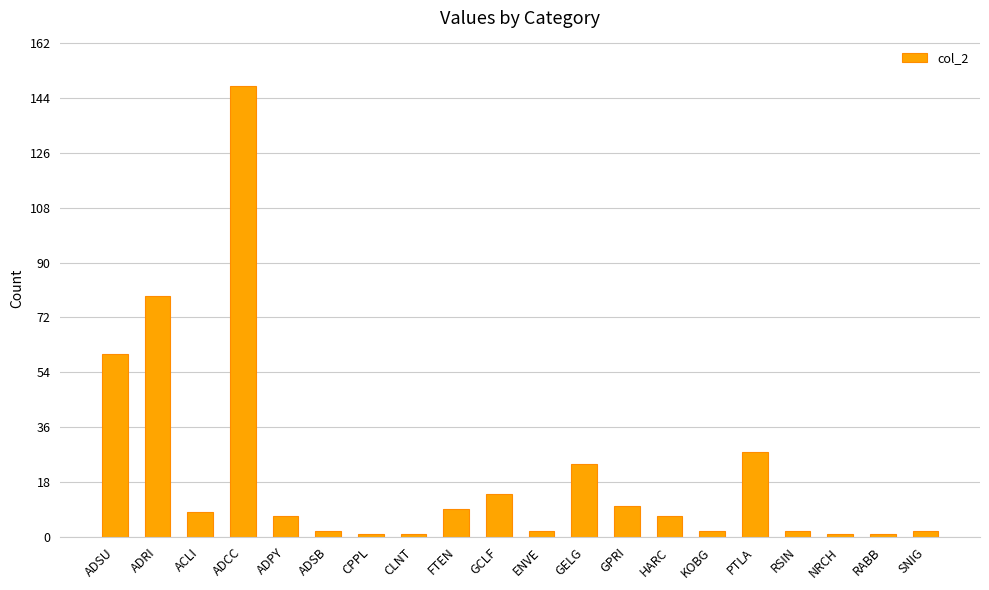

What value does the data have at FTEN?

9